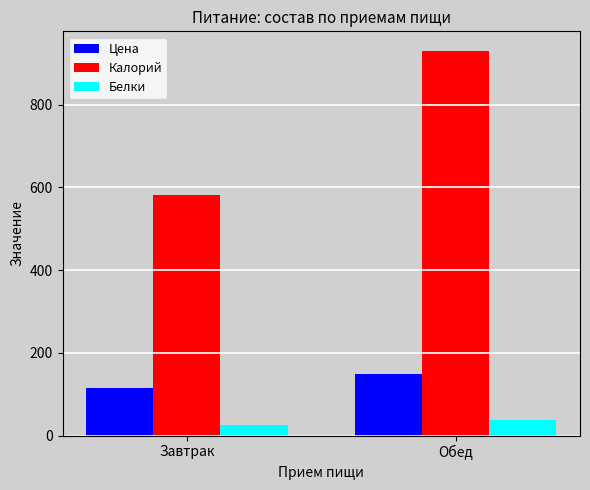

What is the label of the 1st bar from the right?

Обед